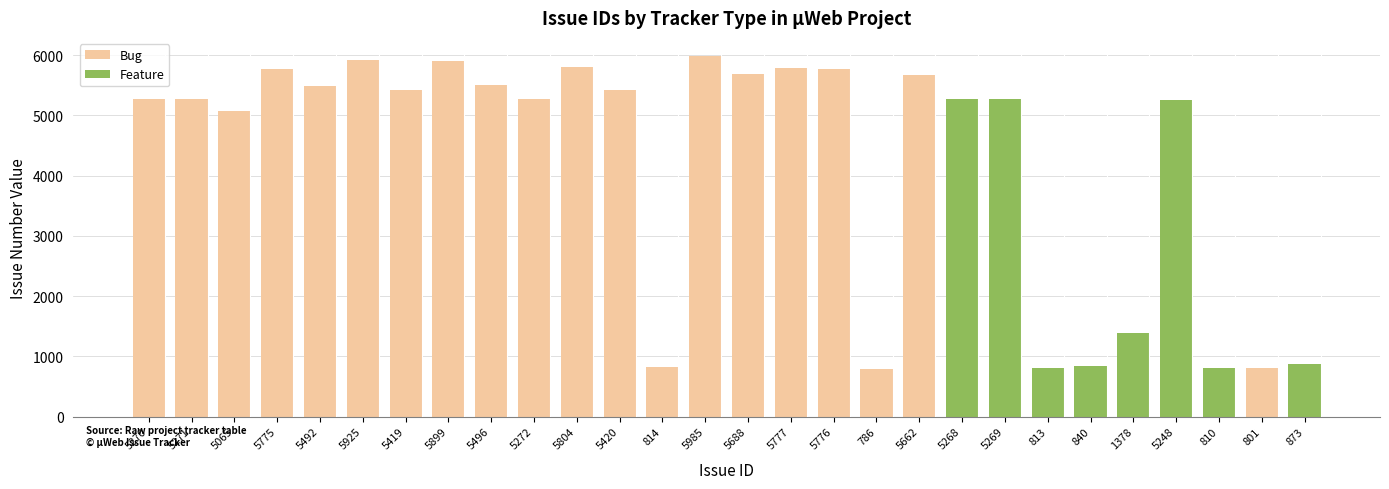

What is the label of the 7th bar from the left?

5419